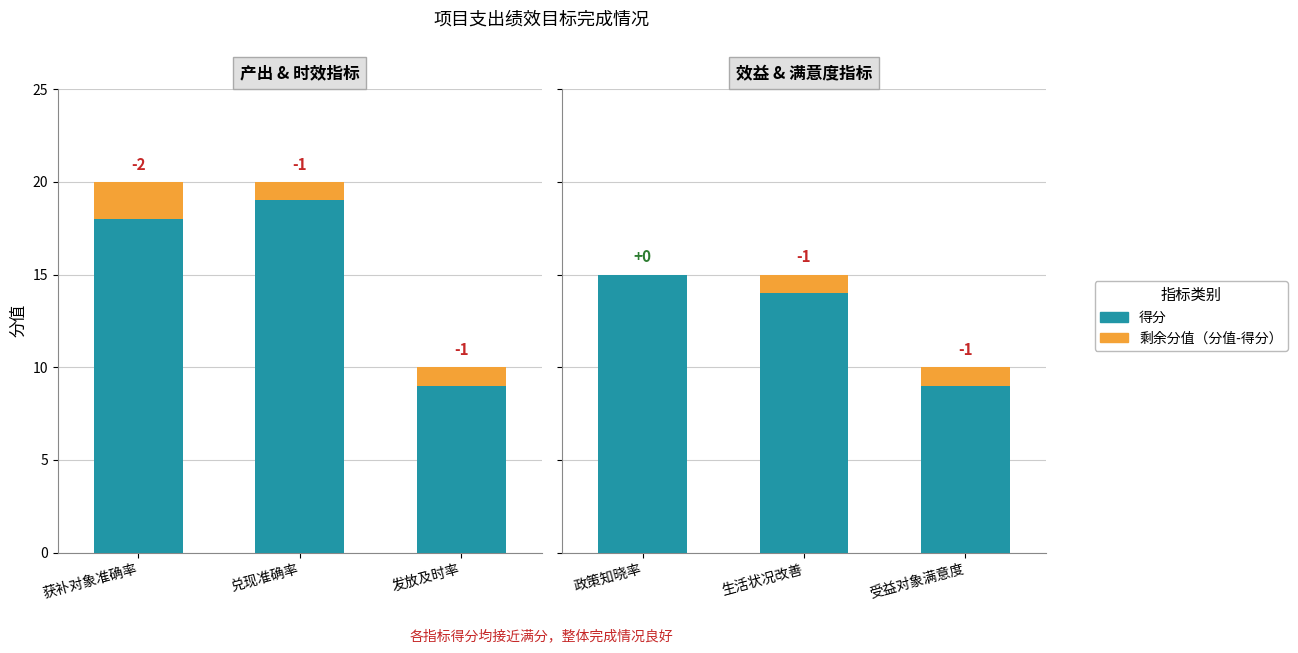

At which category is the sum across all series the highest?

政策知晓率